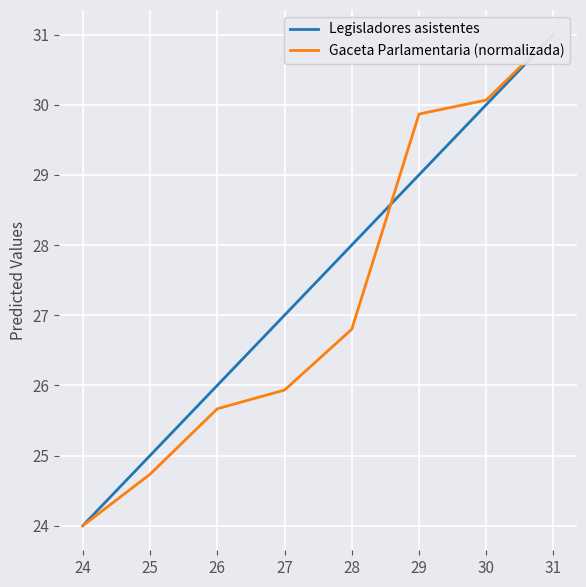

True or false: Gaceta Parlamentaria (normalizada) has more than 1 interior local peaks.

False